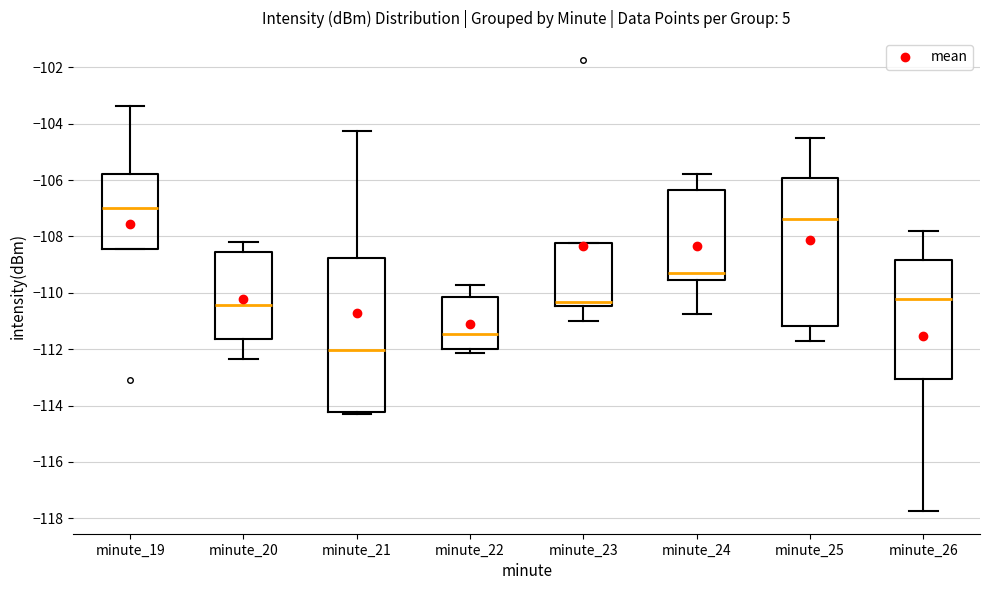

Which box's median line is the highest?

minute_19